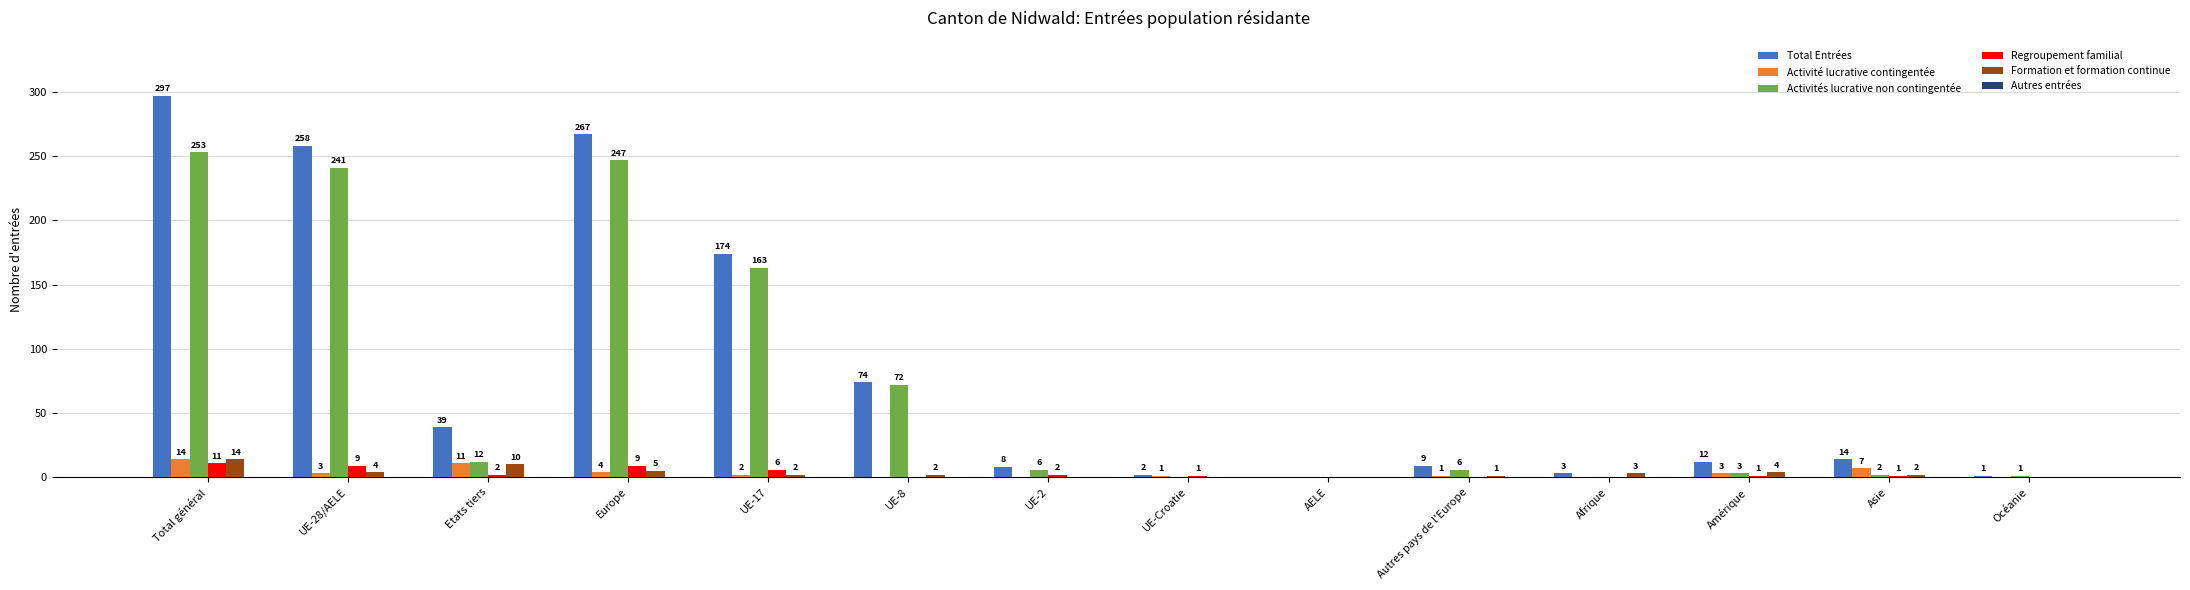

Which series changed the most between Total général and UE-8?

Total Entrées